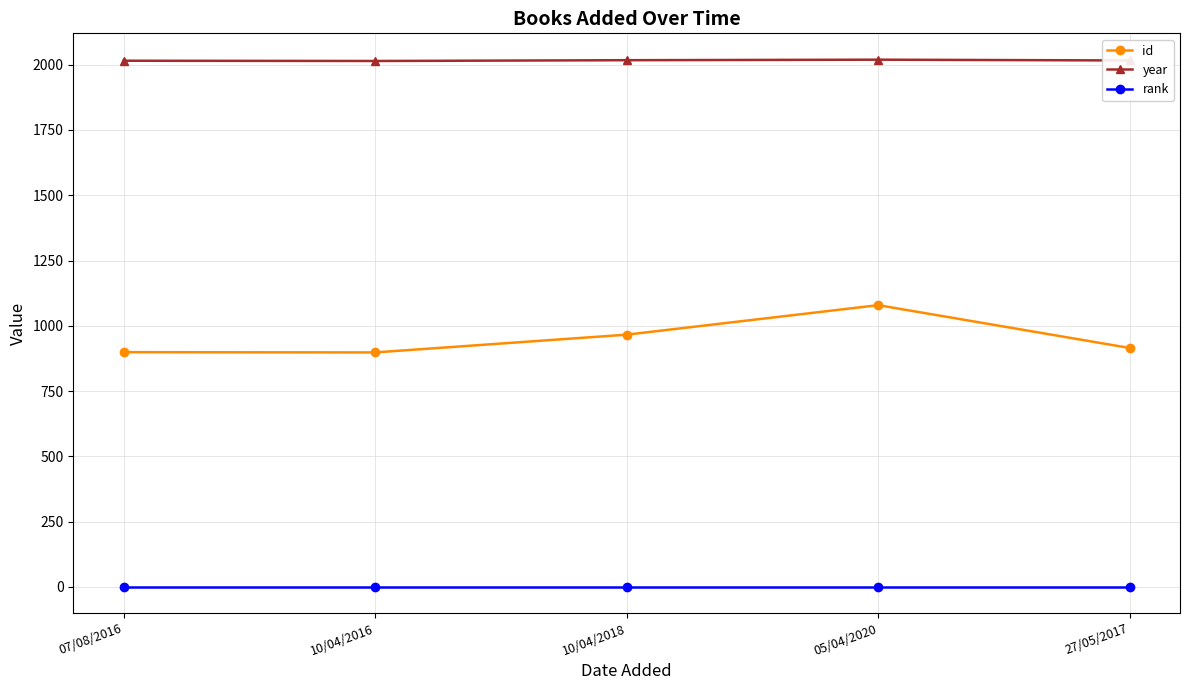

What is the label of the 2nd point from the left?

10/04/2016